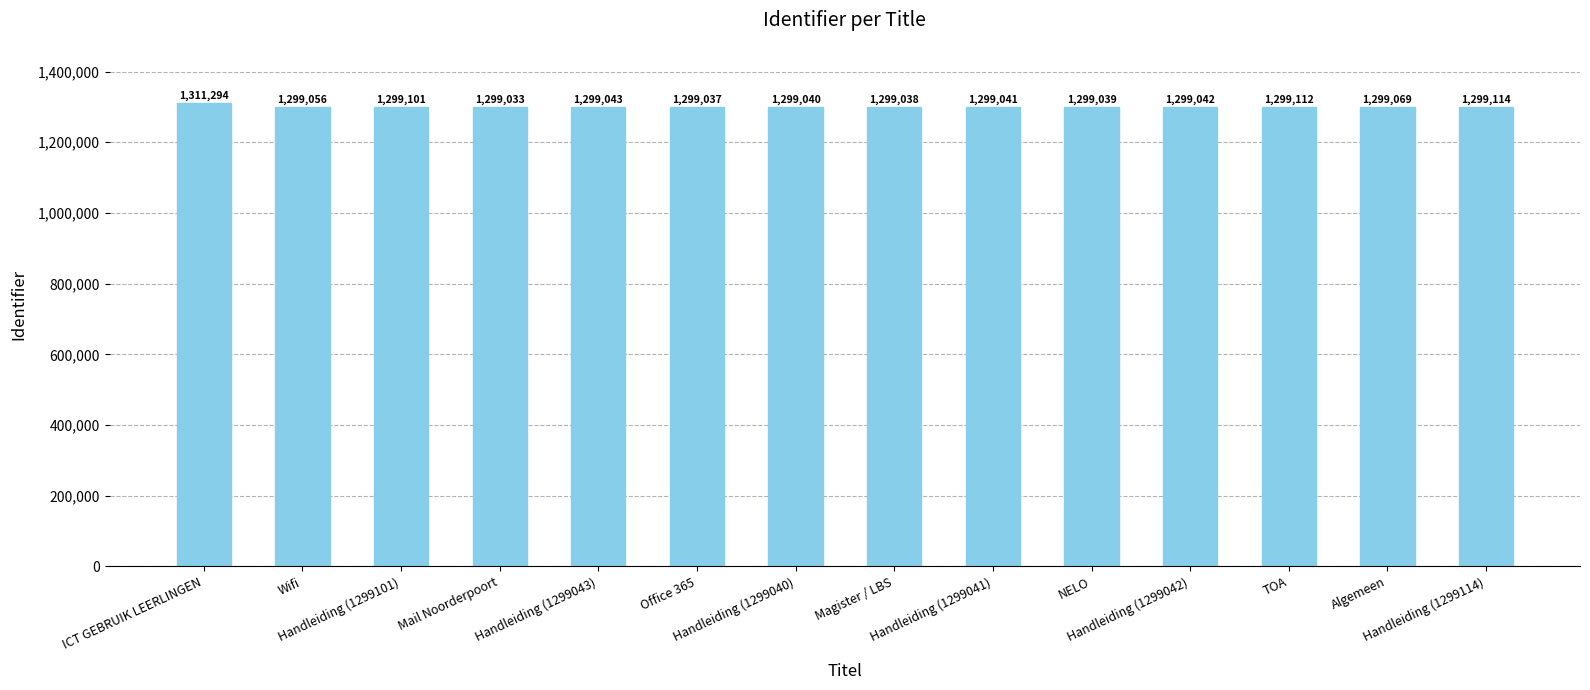

List the labels in order of value, largest first.

ICT GEBRUIK LEERLINGEN, Handleiding (1299114), TOA, Handleiding (1299101), Algemeen, Wifi, Handleiding (1299043), Handleiding (1299042), Handleiding (1299041), Handleiding (1299040), NELO, Magister / LBS, Office 365, Mail Noorderpoort